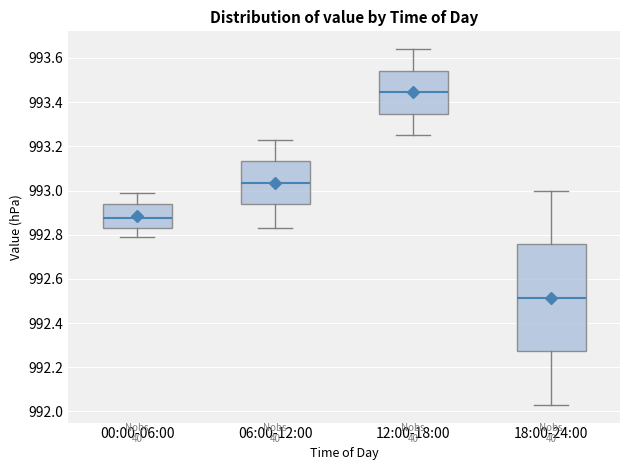

Which box's median line is the highest?

12:00-18:00